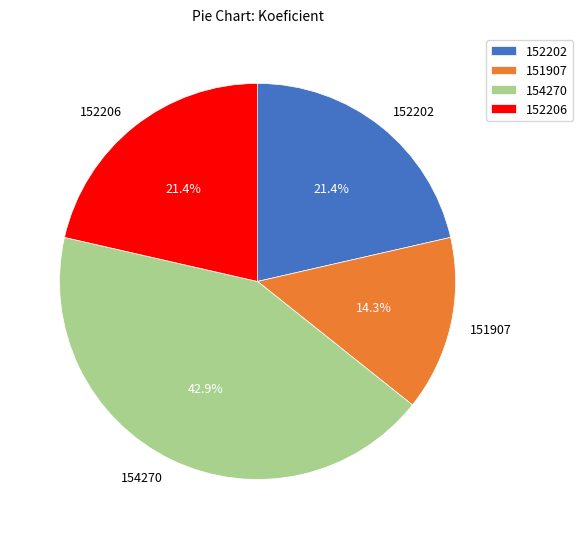

To the nearest percent, what is the combined percentage of 152202 and 151907?

36%